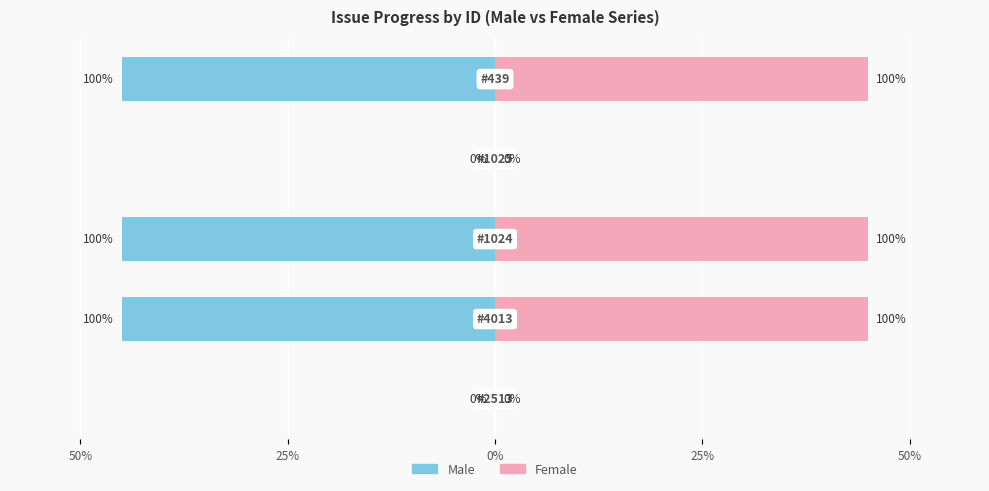

The value of Male at 50% is -45. True or false?

True